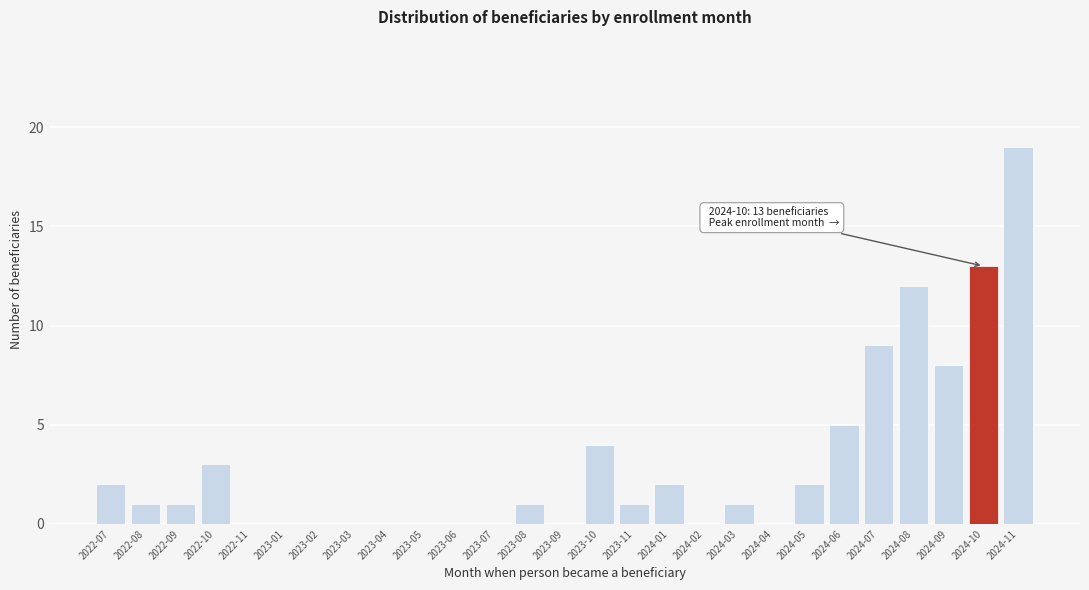

Reading right to left, transcribe all the data shown in this chart.

2024-11=19	2024-10=13	2024-09=8	2024-08=12	2024-07=9	2024-06=5	2024-05=2	2024-04=0	2024-03=1	2024-02=0	2024-01=2	2023-11=1	2023-10=4	2023-09=0	2023-08=1	2023-07=0	2023-06=0	2023-05=0	2023-04=0	2023-03=0	2023-02=0	2023-01=0	2022-11=0	2022-10=3	2022-09=1	2022-08=1	2022-07=2